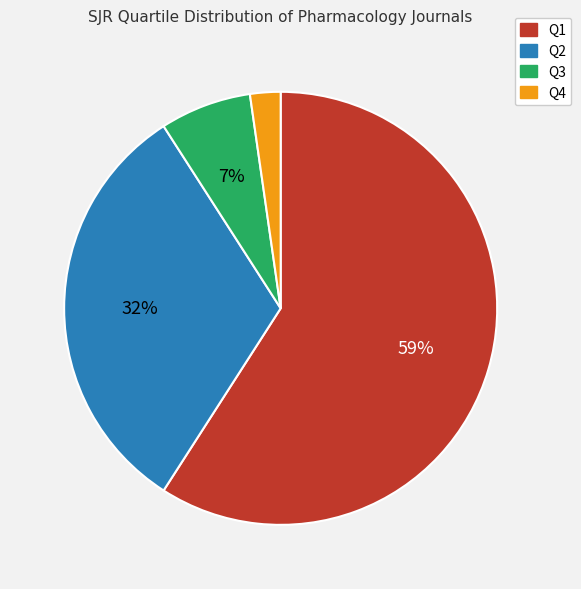

The Q1 slice represents 59% of the pie. True or false?

True